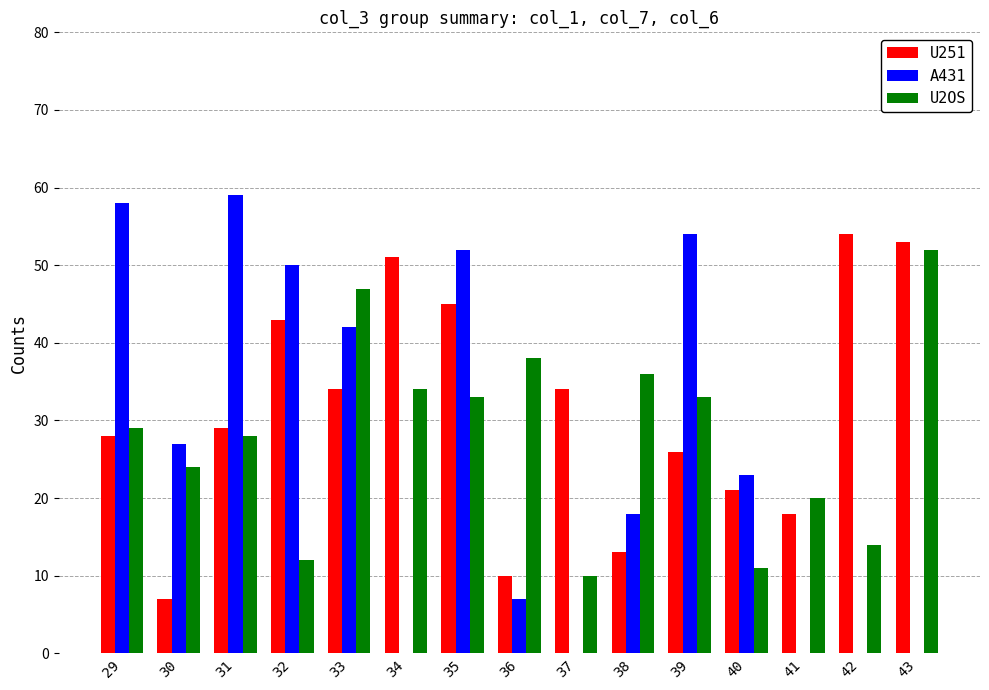

Is the value of A431 at 30 greater than the value of U2OS at 42?

Yes